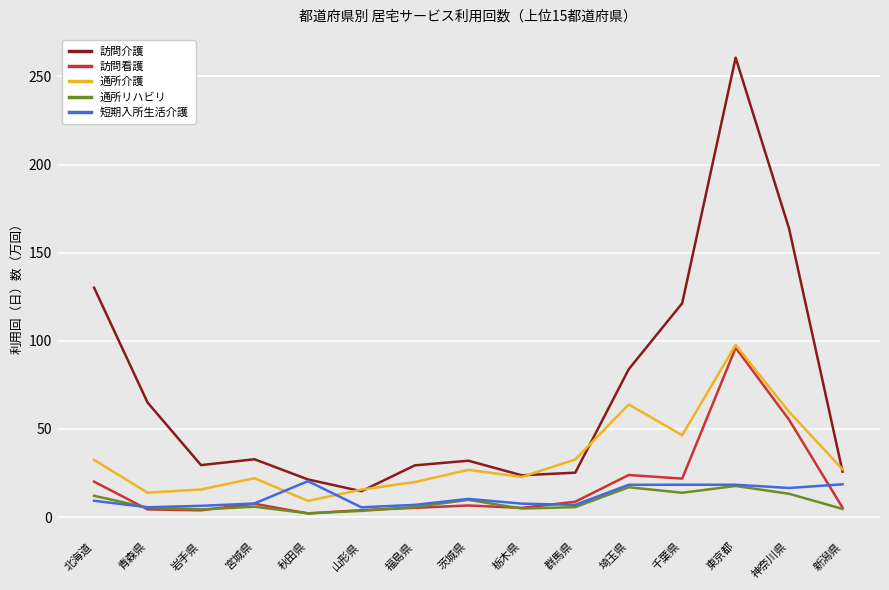

True or false: 訪問看護 has a value of 3.8 at 岩手県.

True